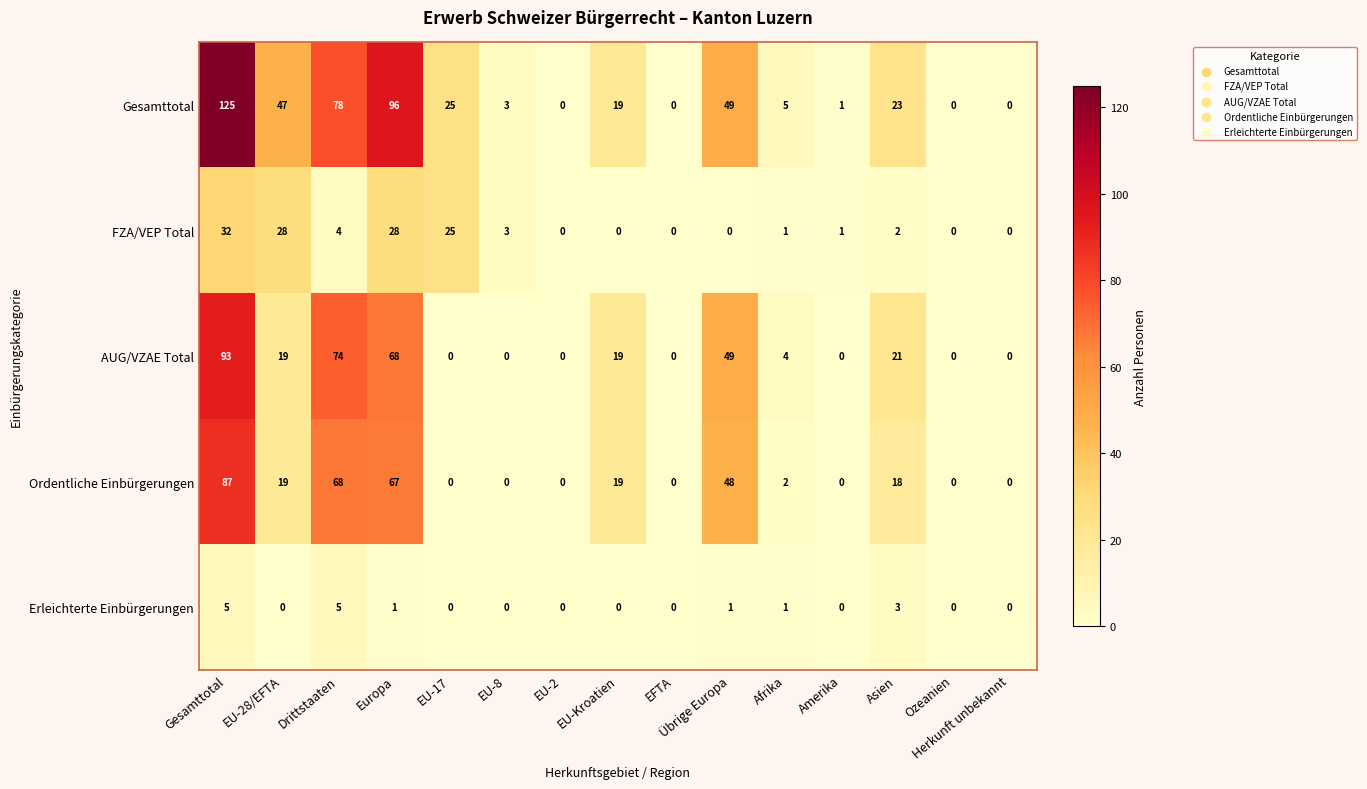

What is the spread (max minus min) of values at Amerika?

1